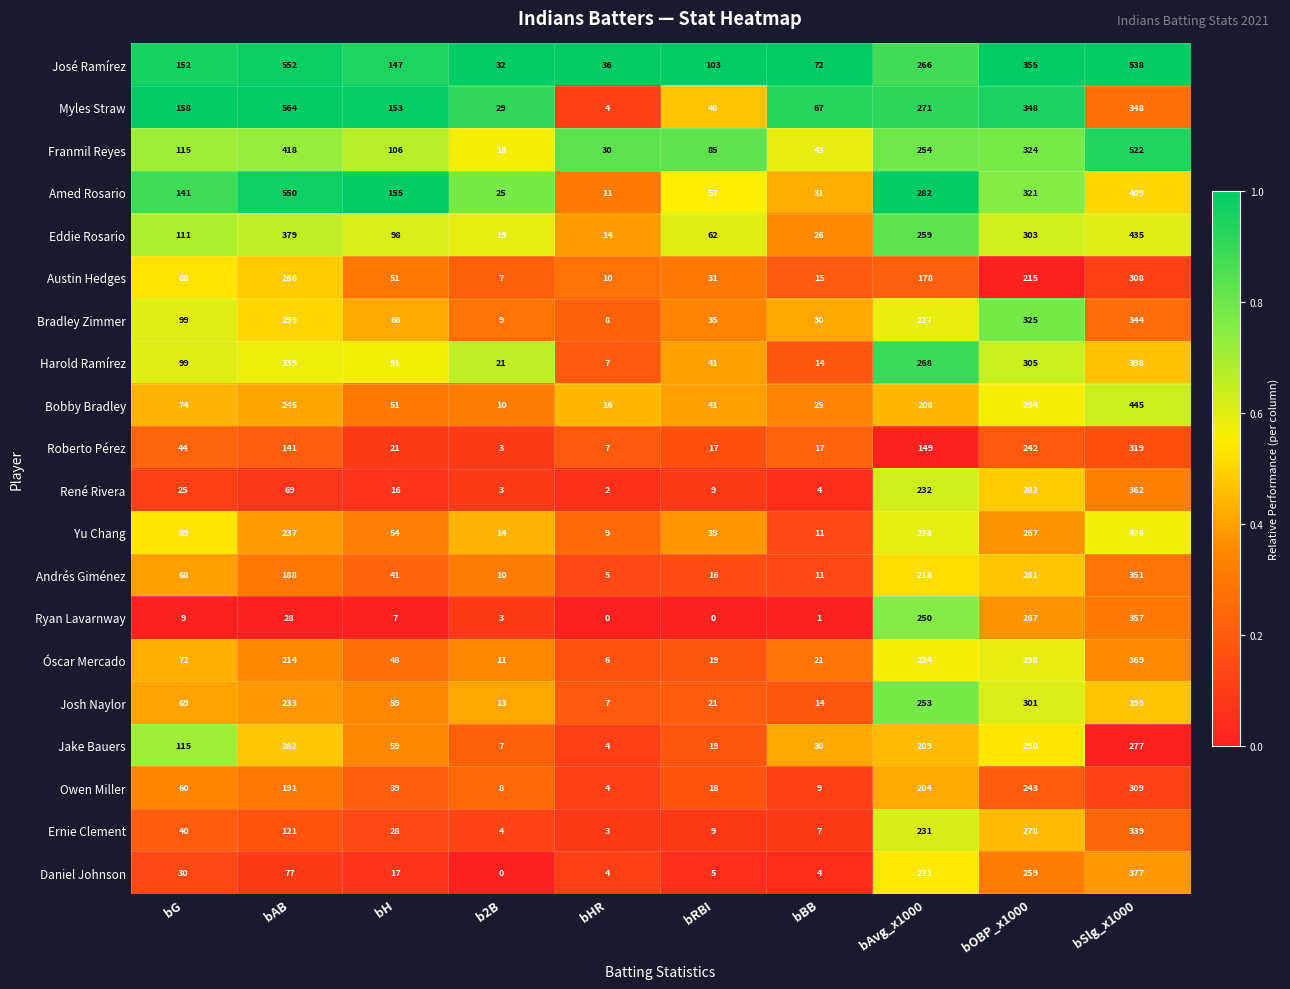

Which category has the lowest value in the Jake Bauers series?

bHR